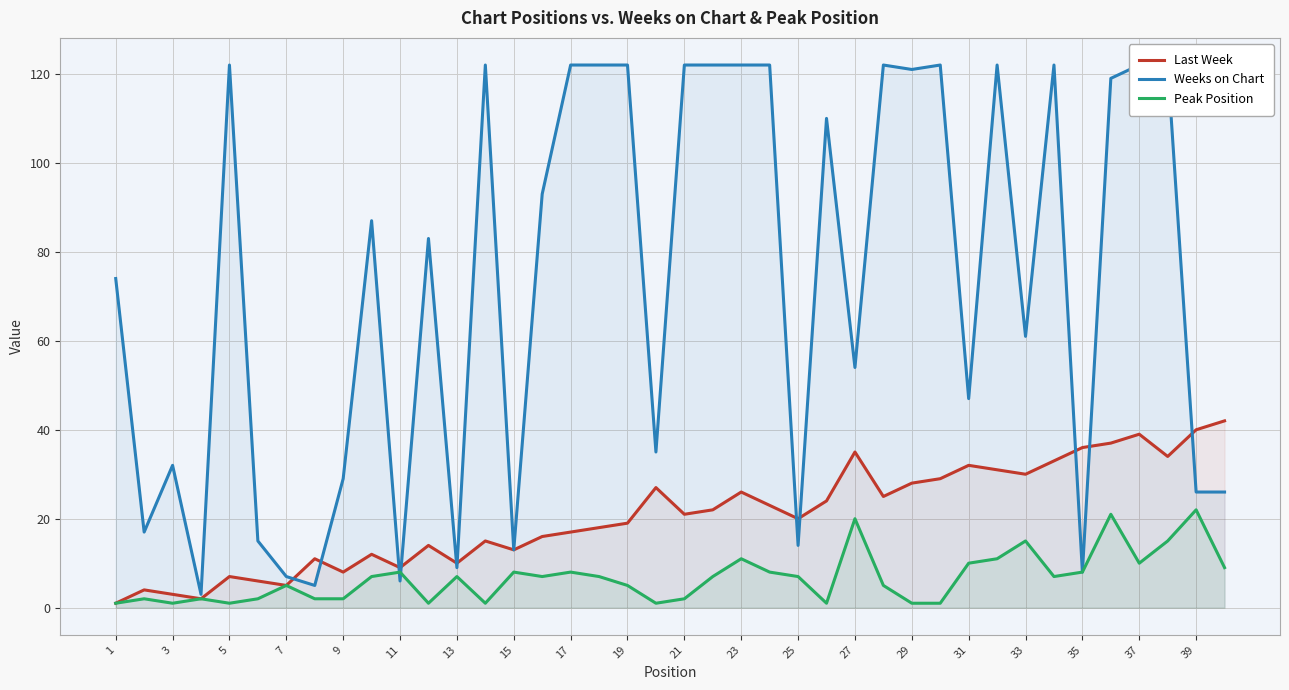

True or false: Last Week and Peak Position cross at least once.

False